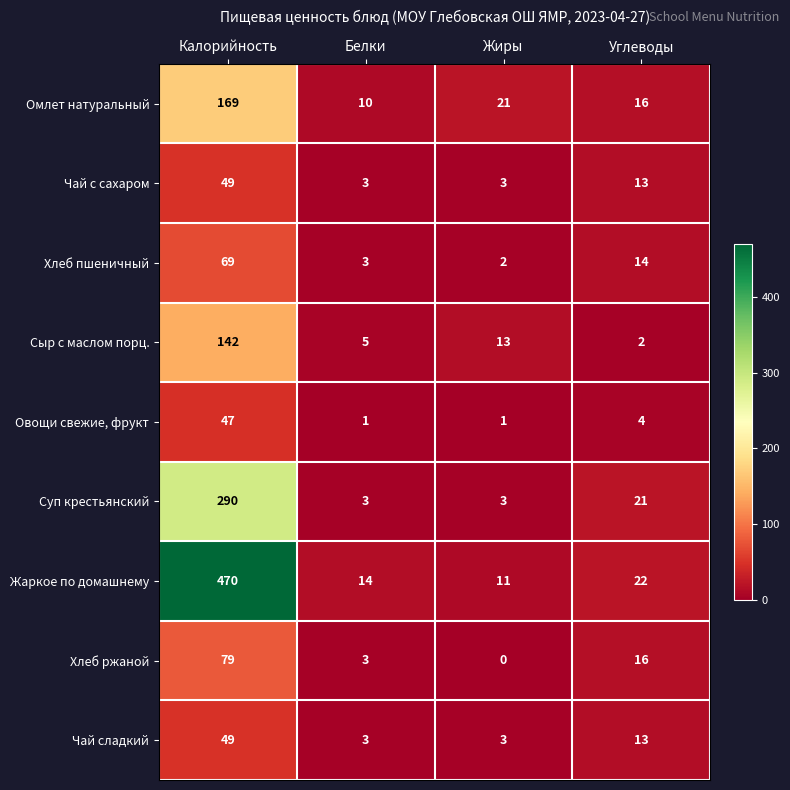

What is the maximum value shown in the chart?

470